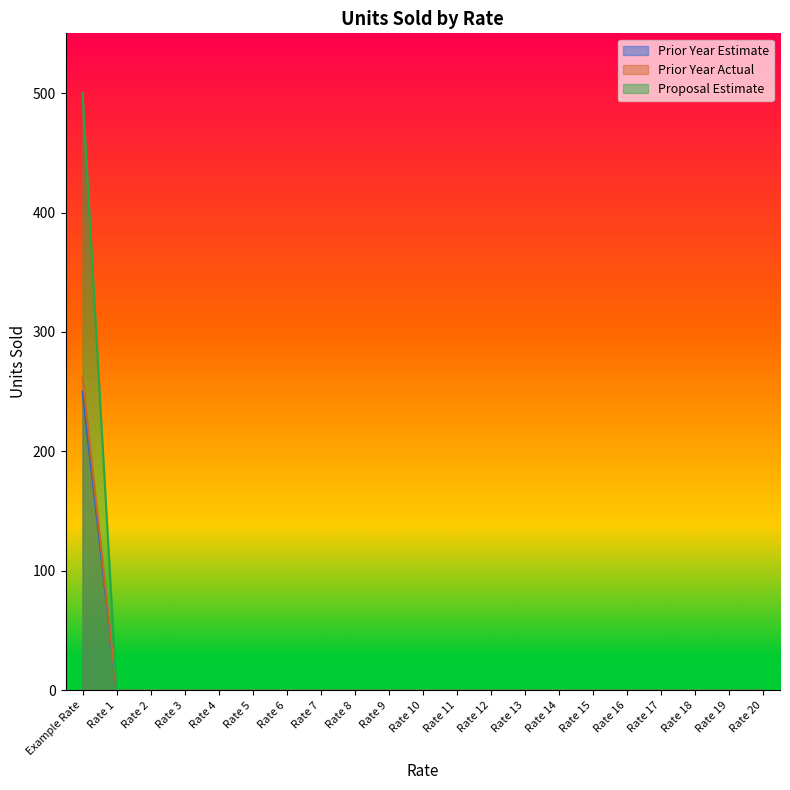

Does the chart display data point markers on the line(s)?

No